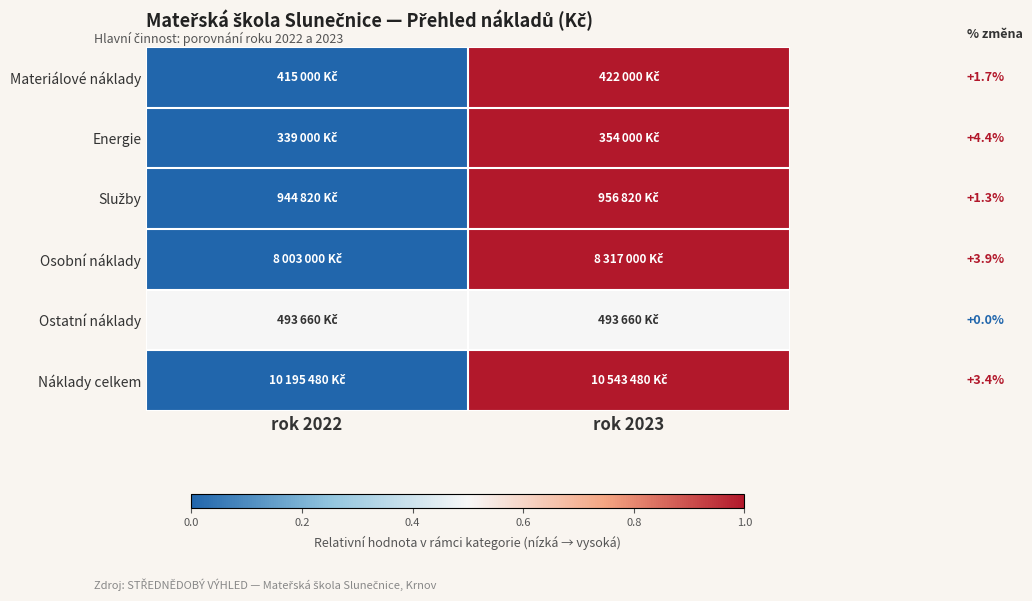

True or false: Náklady celkem has a value of 3.4 at rok 2023.

True